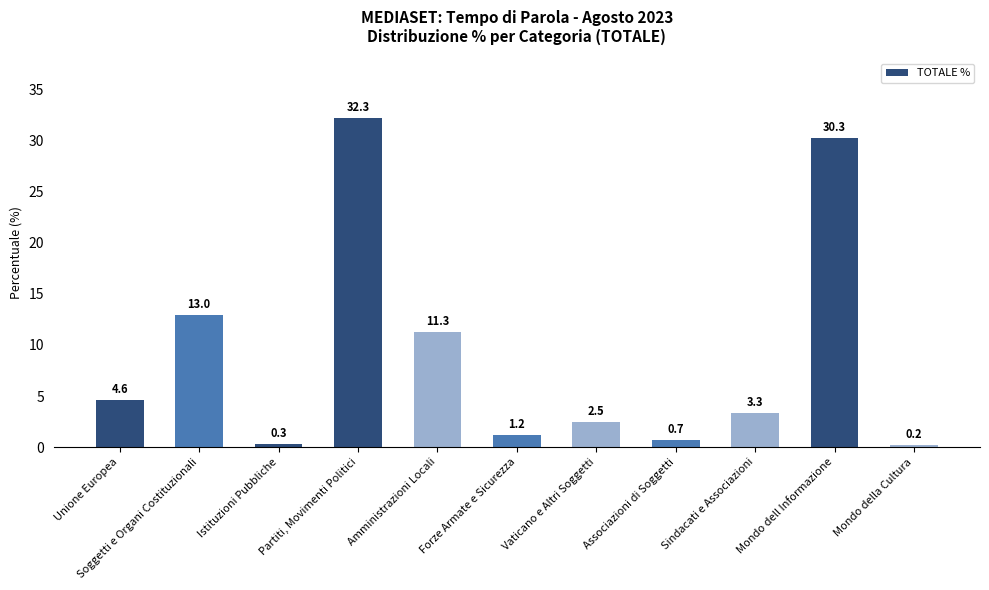

Which category has the highest value across all series?

Partiti, Movimenti Politici